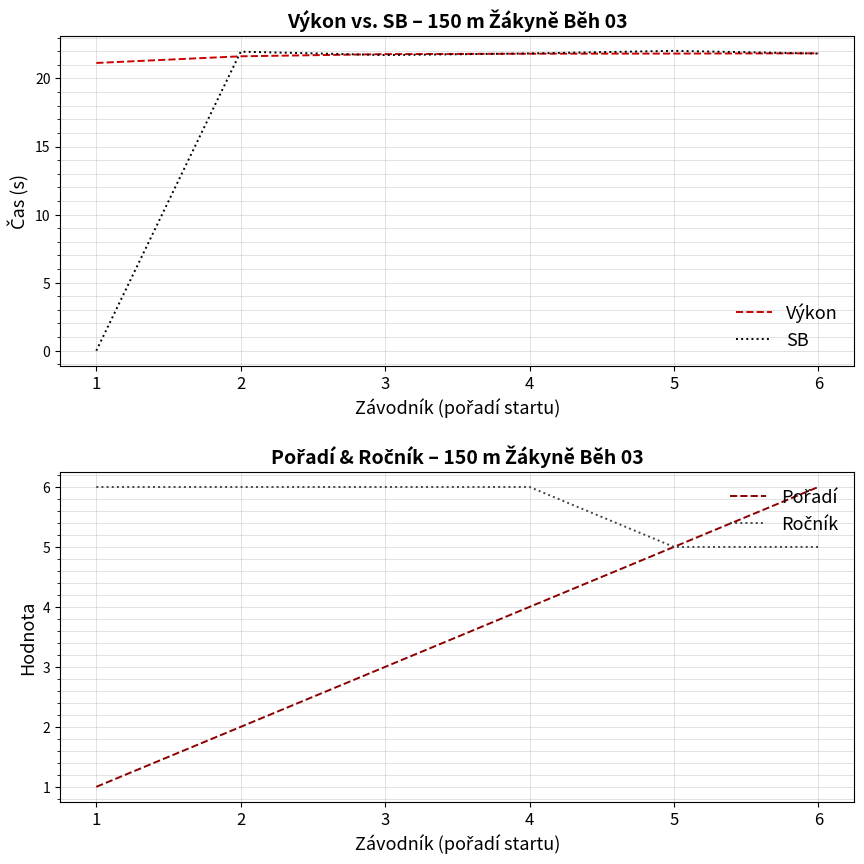

How many lines are shown in the chart?

4